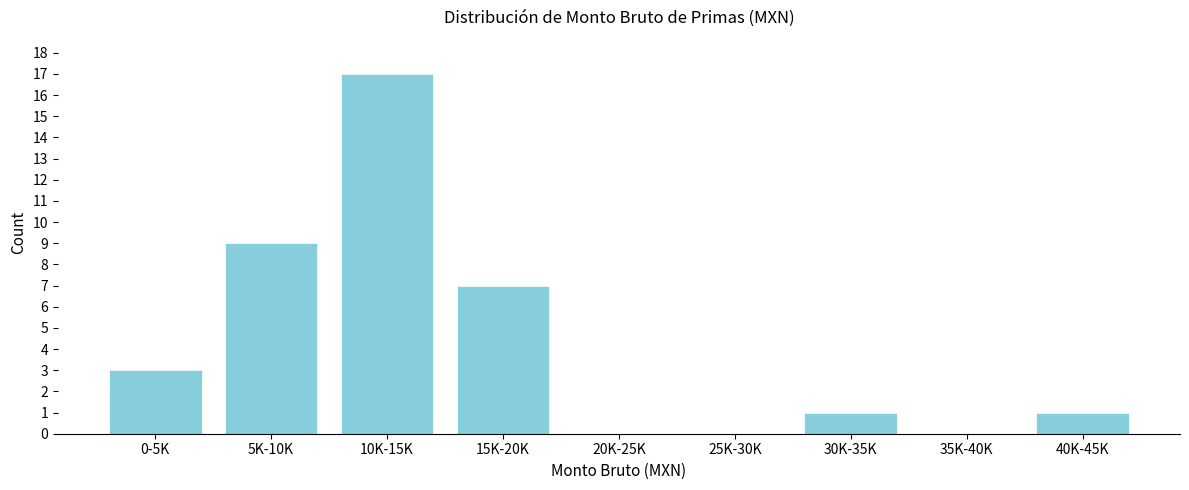

Reading left to right, extract all data points from this chart.

0-5K=3	5K-10K=9	10K-15K=17	15K-20K=7	20K-25K=0	25K-30K=0	30K-35K=1	35K-40K=0	40K-45K=1